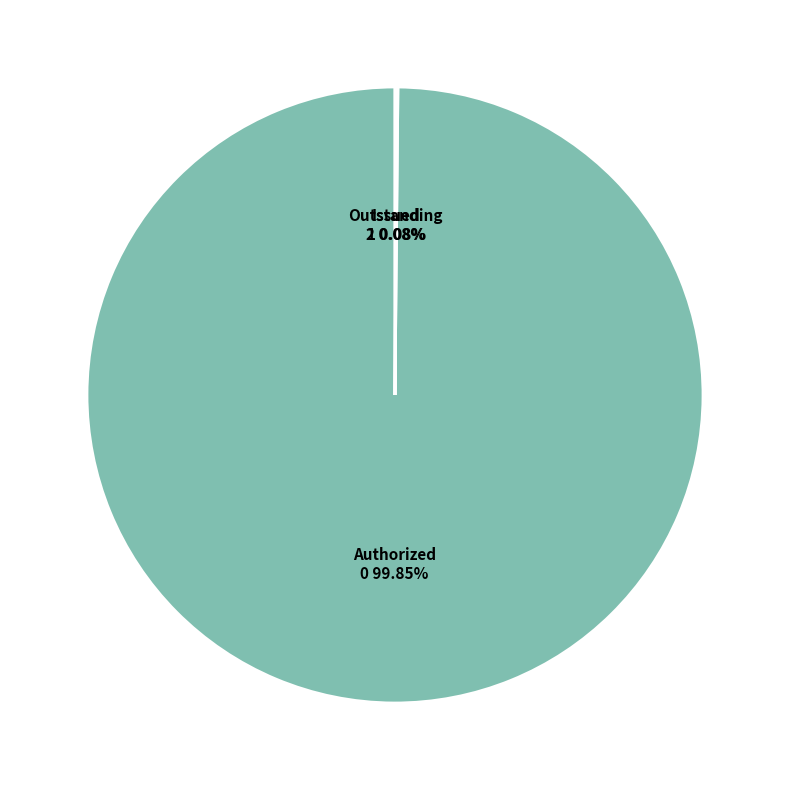

How many segments does this pie chart have?

3